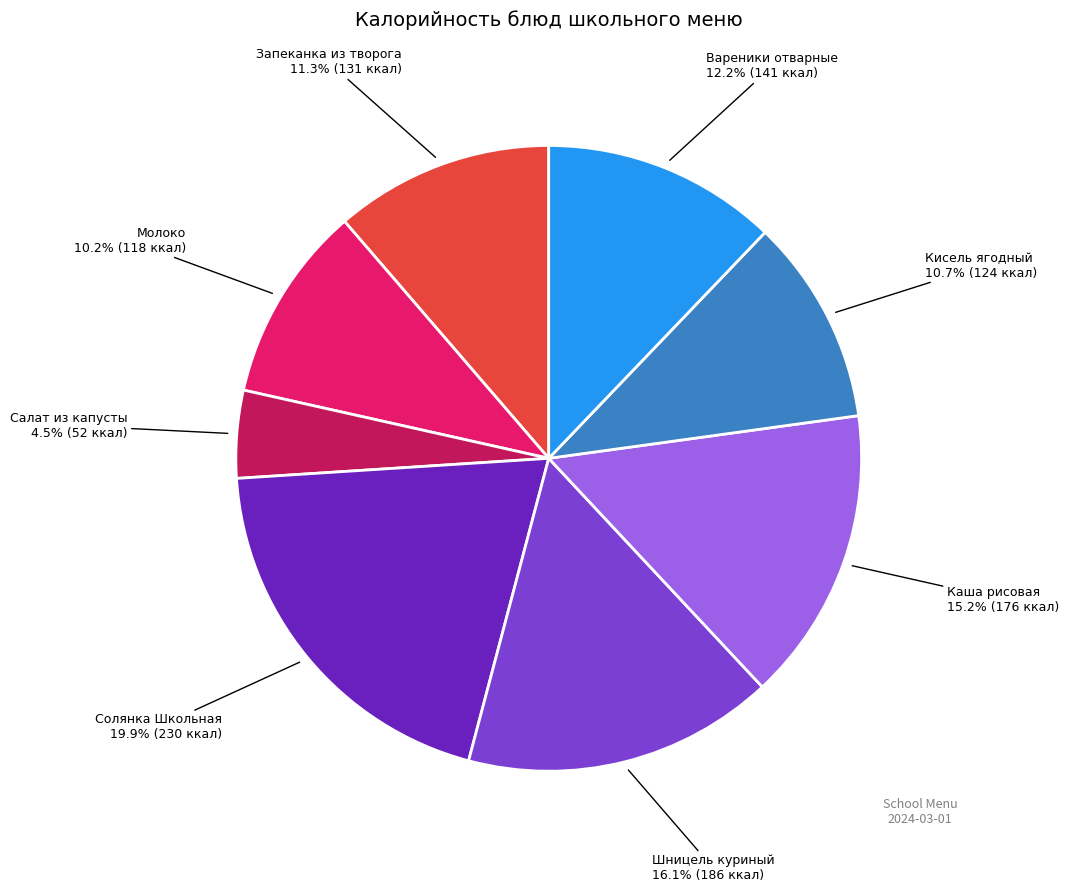

Does any single category account for the majority?

No